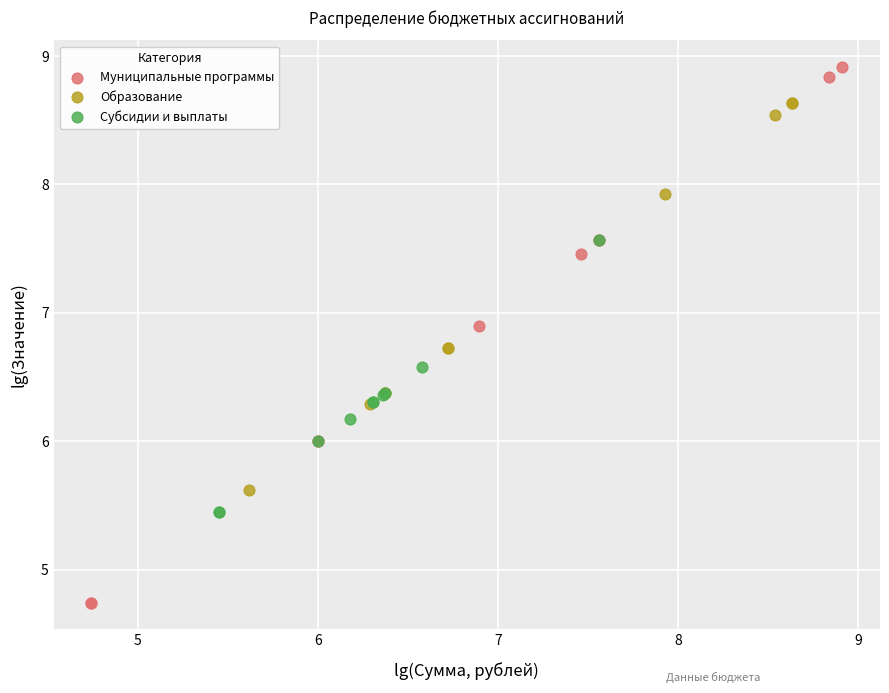

Which series reaches the minimum Y coordinate?

Муниципальные программы